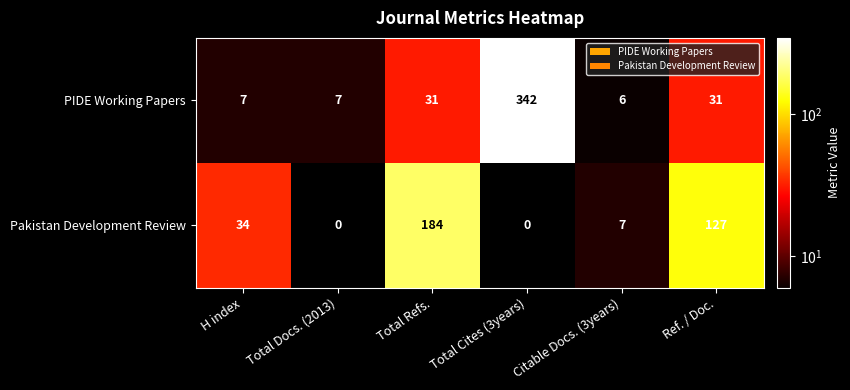

List the series in order of their peak value, highest first.

PIDE Working Papers, Pakistan Development Review